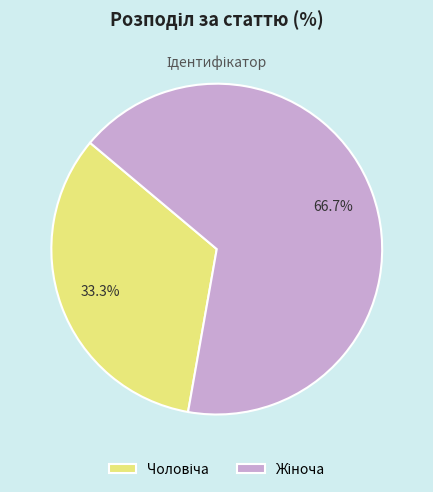

Does any single category account for the majority?

Yes